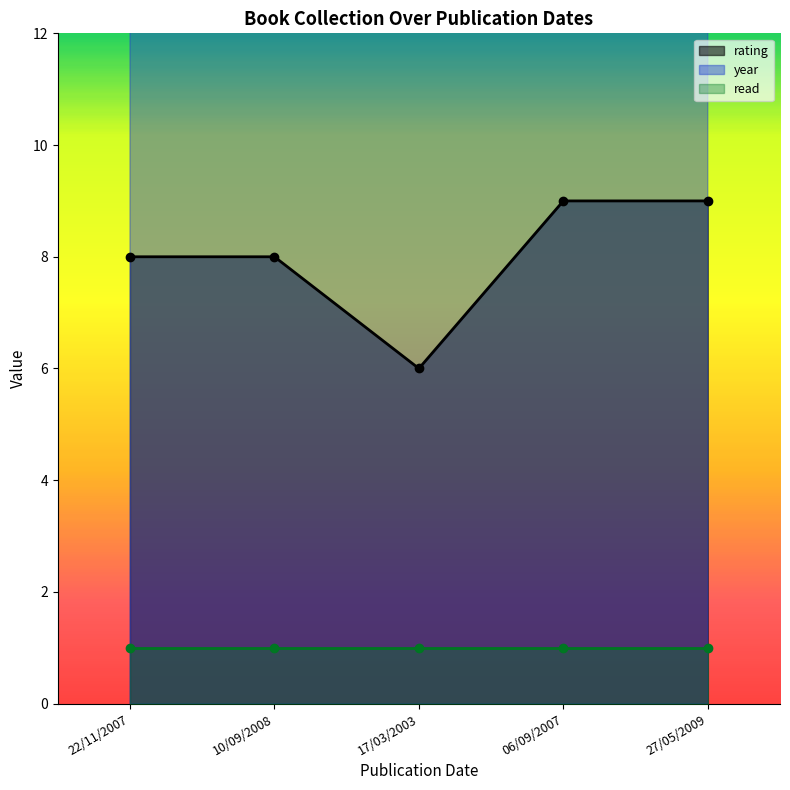

What value does the rating series have at 17/03/2003?

6